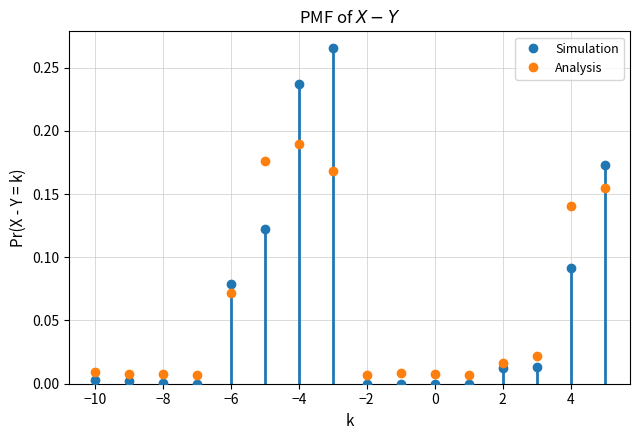

How many intersections are there between Analysis and Simulation?

5